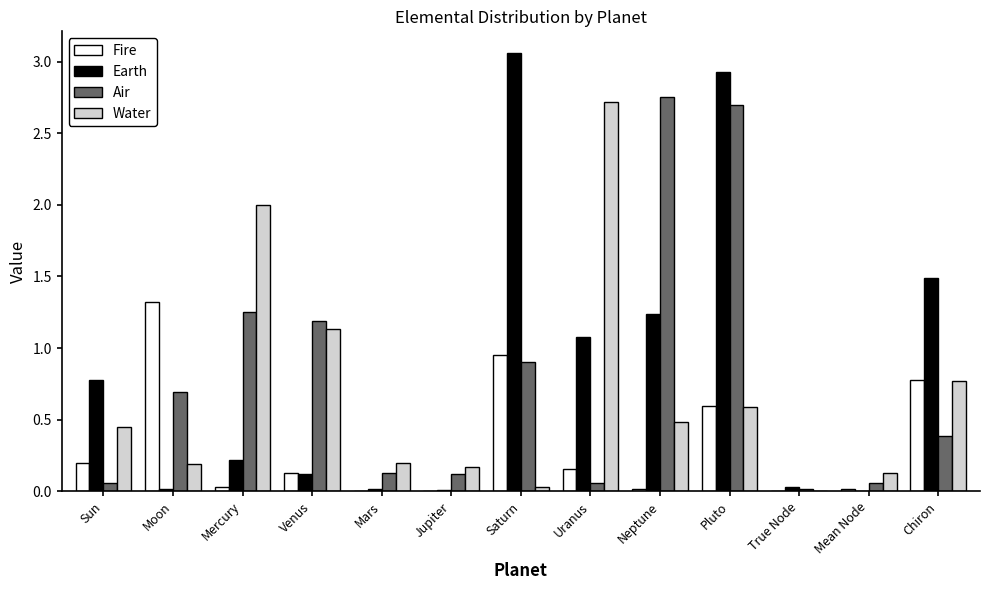

Where is Earth nearest to the value 1?

Uranus